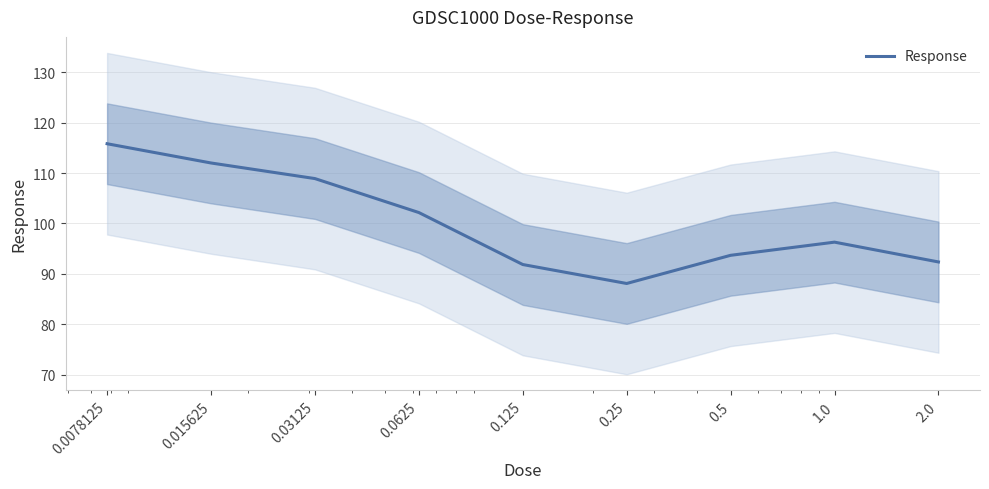

How many series are shown in this chart?

1